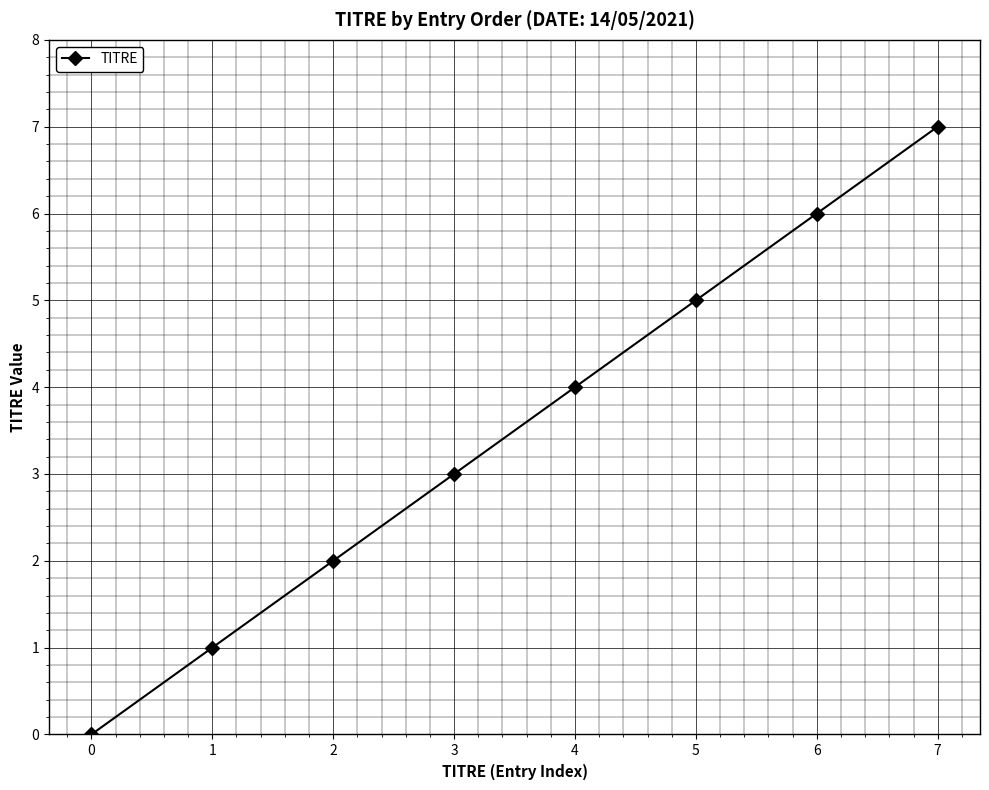

Reading left to right, list all the values displayed in this chart.

0=0	1=1	2=2	3=3	4=4	5=5	6=6	7=7